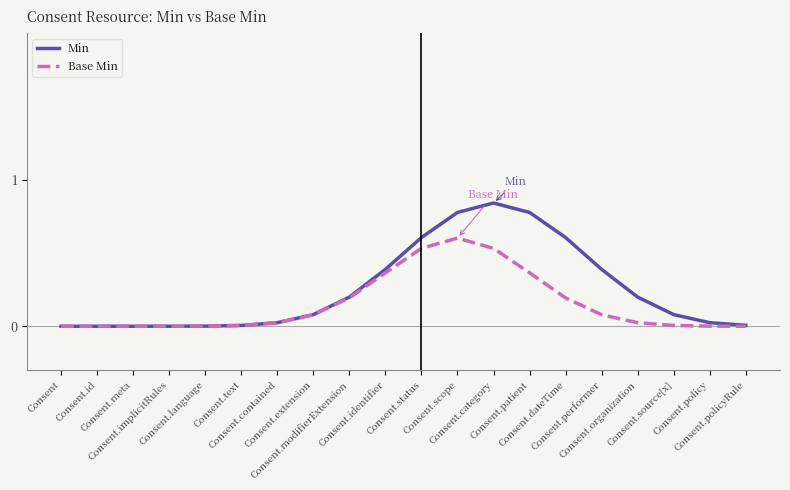

What is the average value of the Min series?

0.3